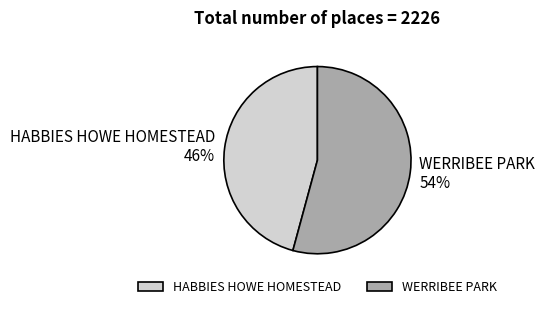

Do HABBIES HOWE HOMESTEAD and WERRIBEE PARK together represent more than half of the pie?

Yes